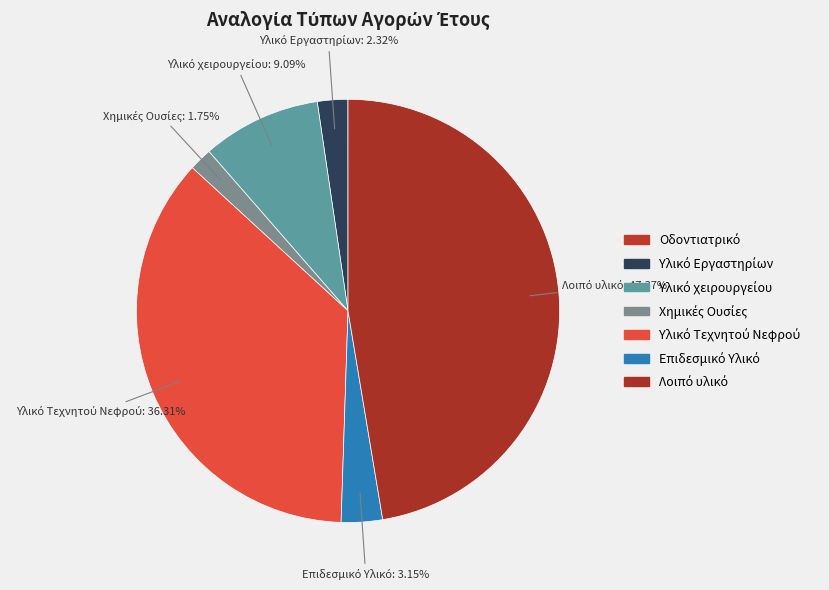

To the nearest percent, what portion does Επιδεσμικό Υλικό represent?

3%